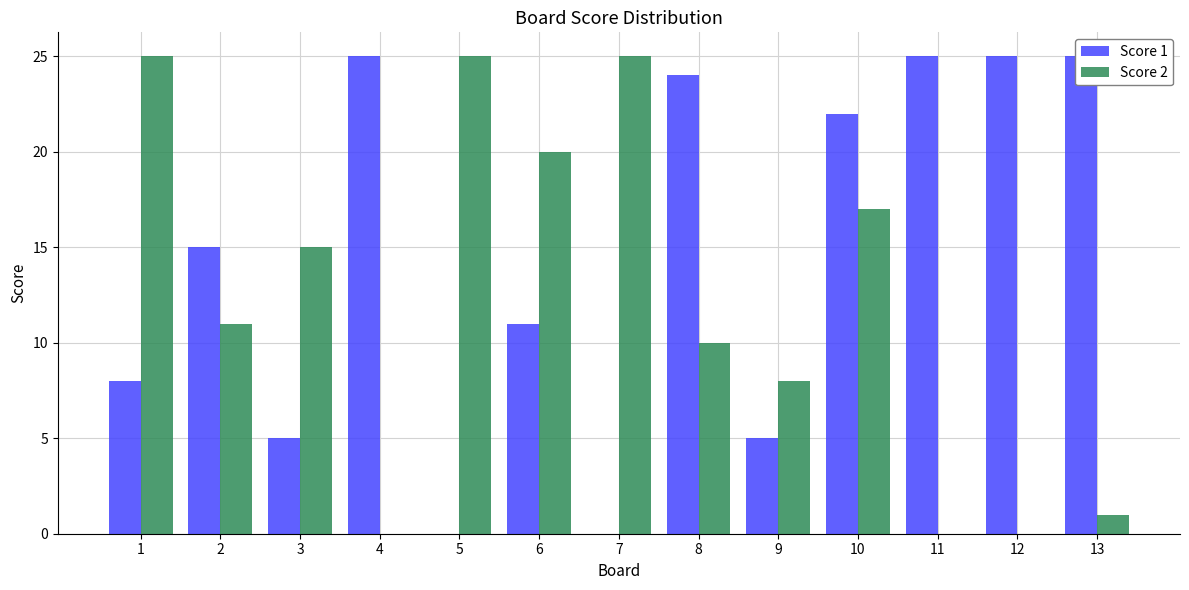

Reading left to right, extract all data points from this chart.

Score 1: 8	15	5	25	0	11	0	24	5	22	25	25	25
Score 2: 25	11	15	0	25	20	25	10	8	17	0	0	1